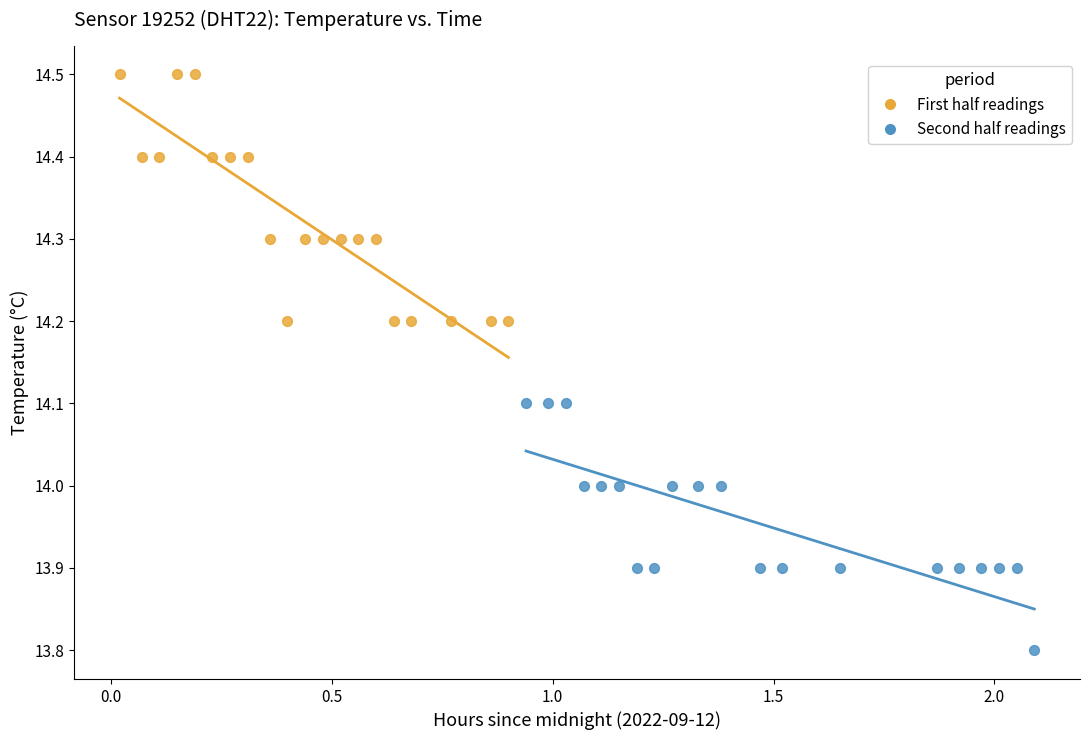

Which series reaches the minimum Y coordinate?

Second half readings